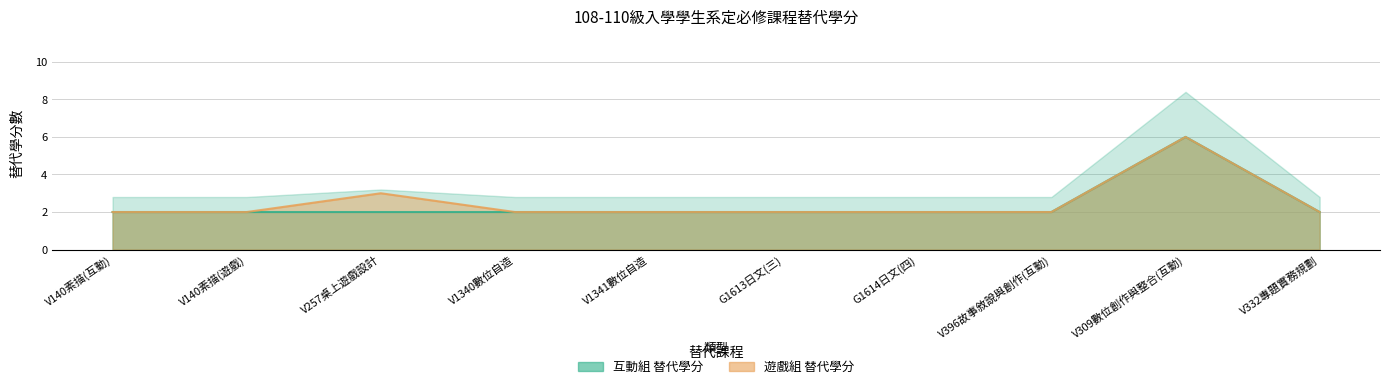

The 互動組 替代學分 series shows 3 at V396故事敘說與創作(互動). True or false?

False